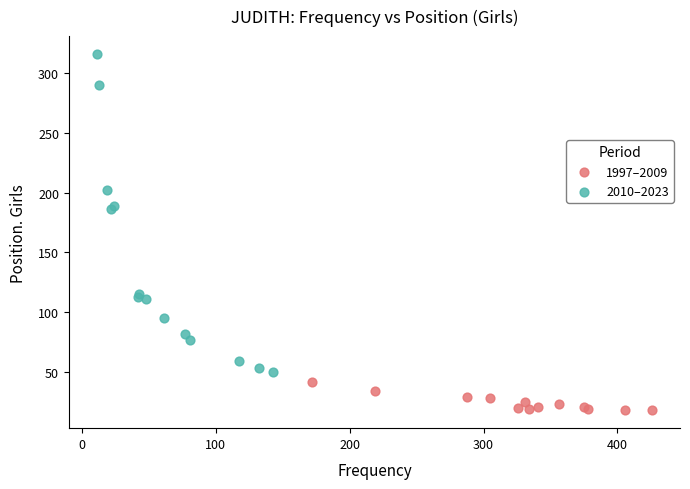

Which series reaches the minimum Y coordinate?

1997–2009